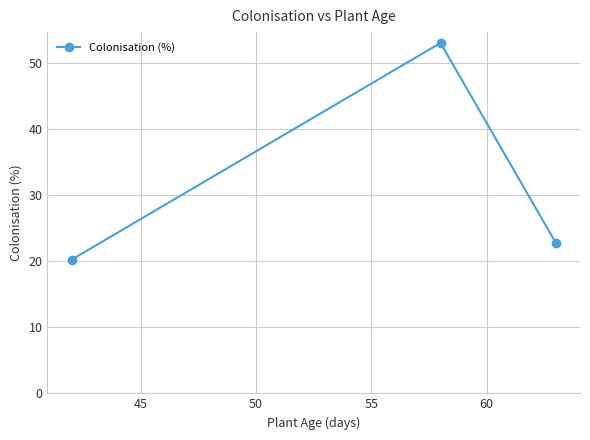

Count the number of categories in the chart.

3